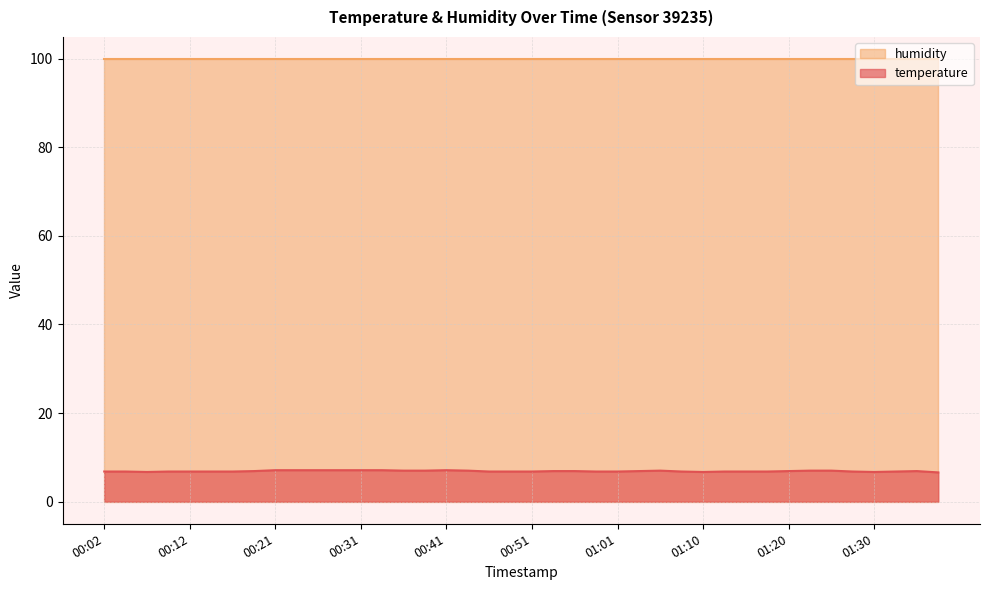

Which series has the widest spread of values?

temperature